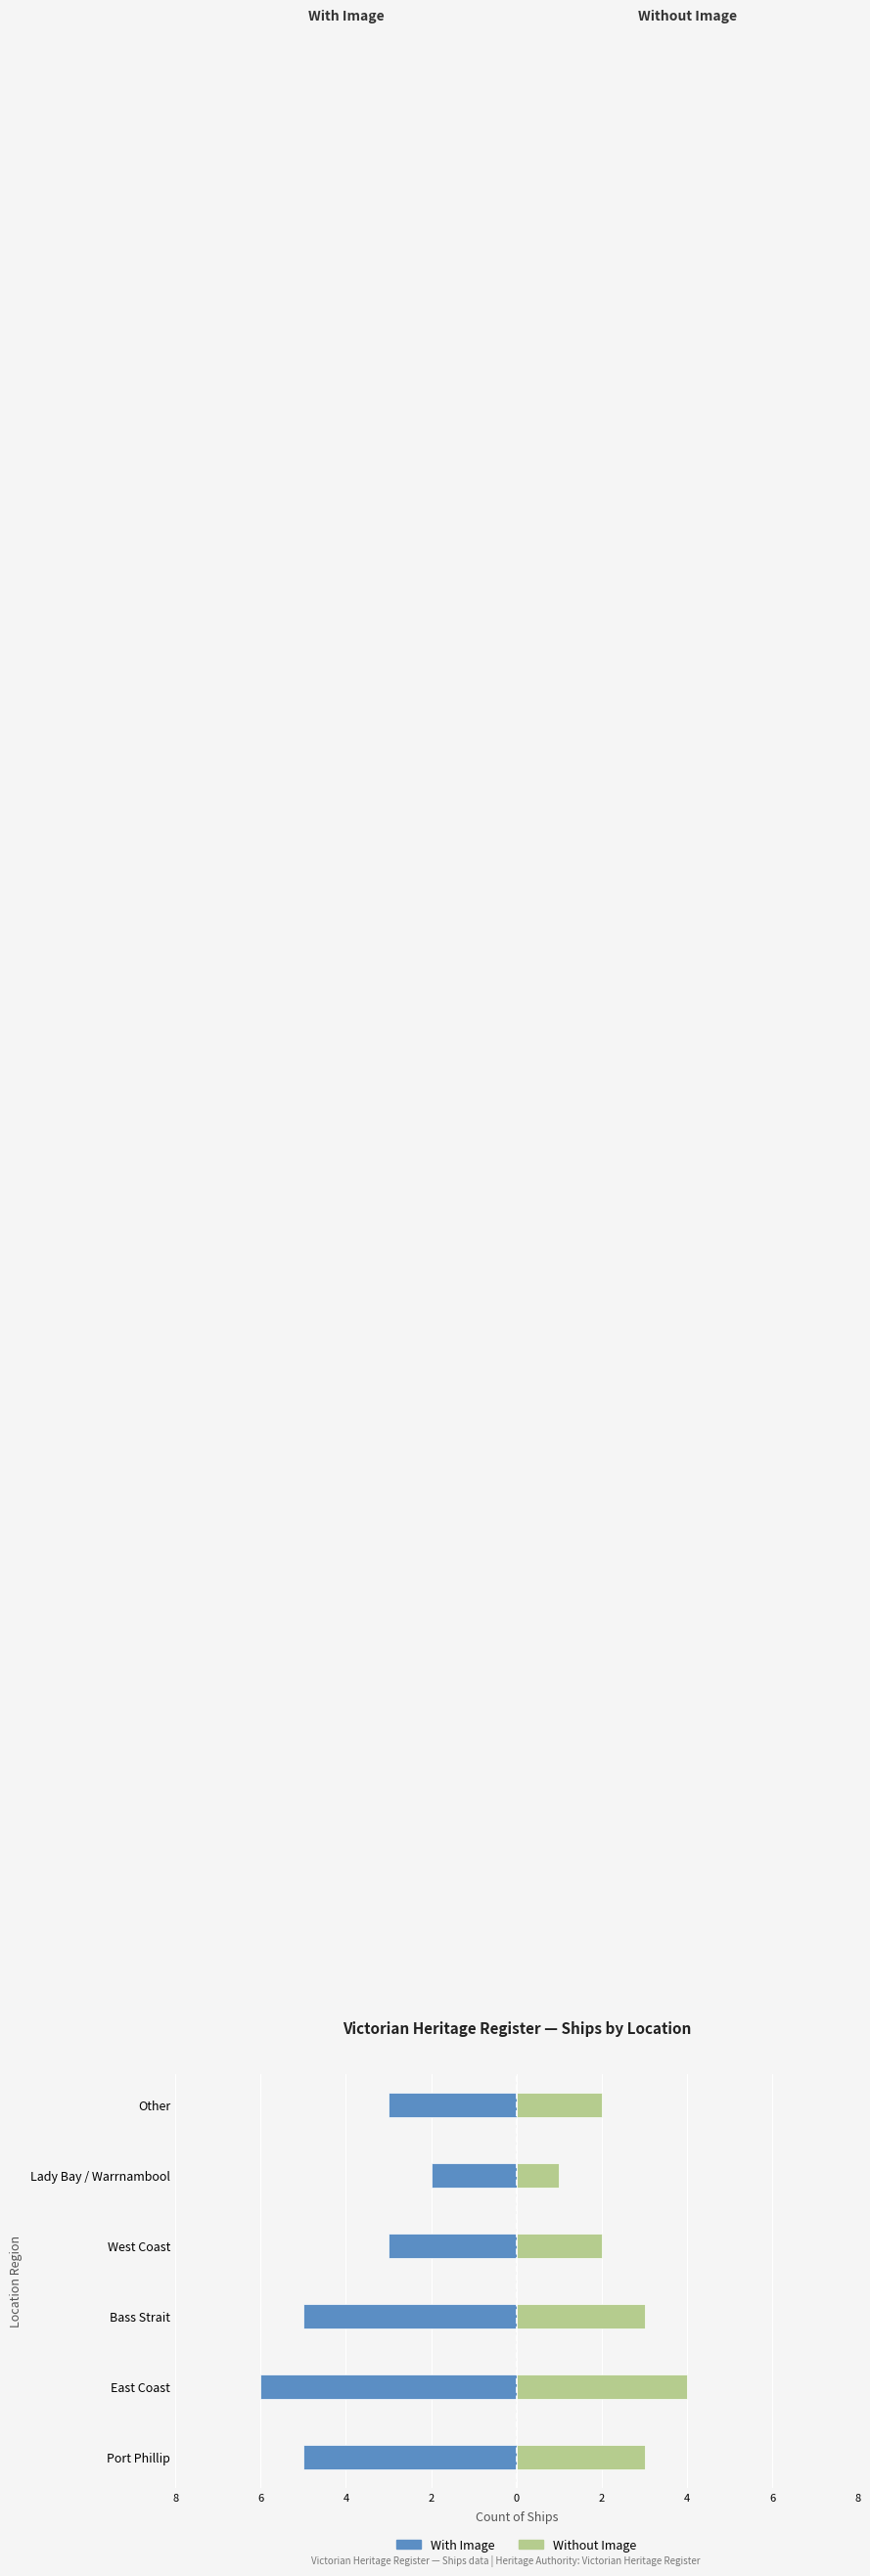

At how many categories does at least one series exceed -2?

6